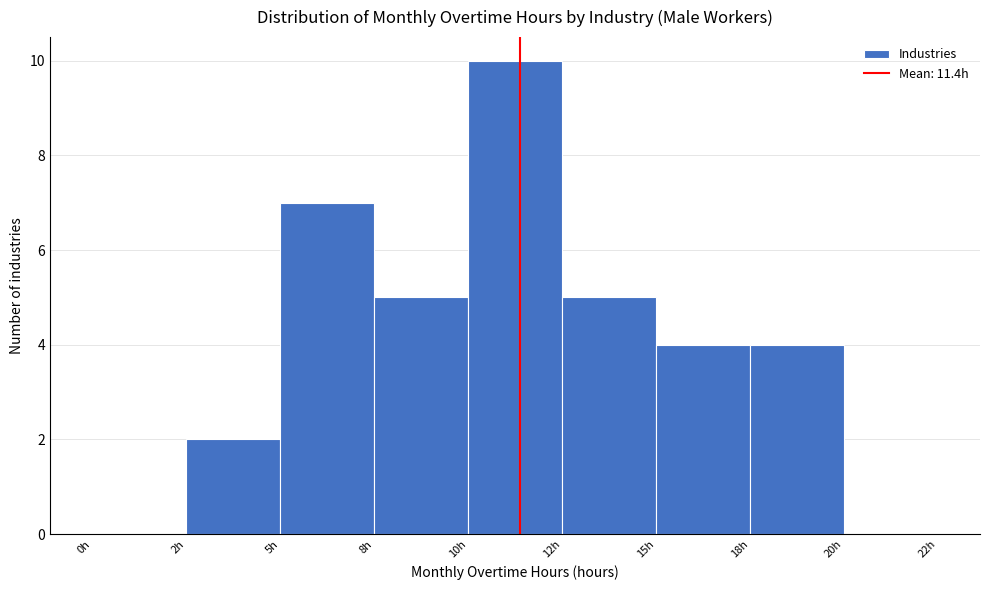

Reading left to right, what are all the values shown in this chart?

0h=0	2h=2	5h=7	8h=5	10h=10	12h=5	15h=4	18h=4	20h=0